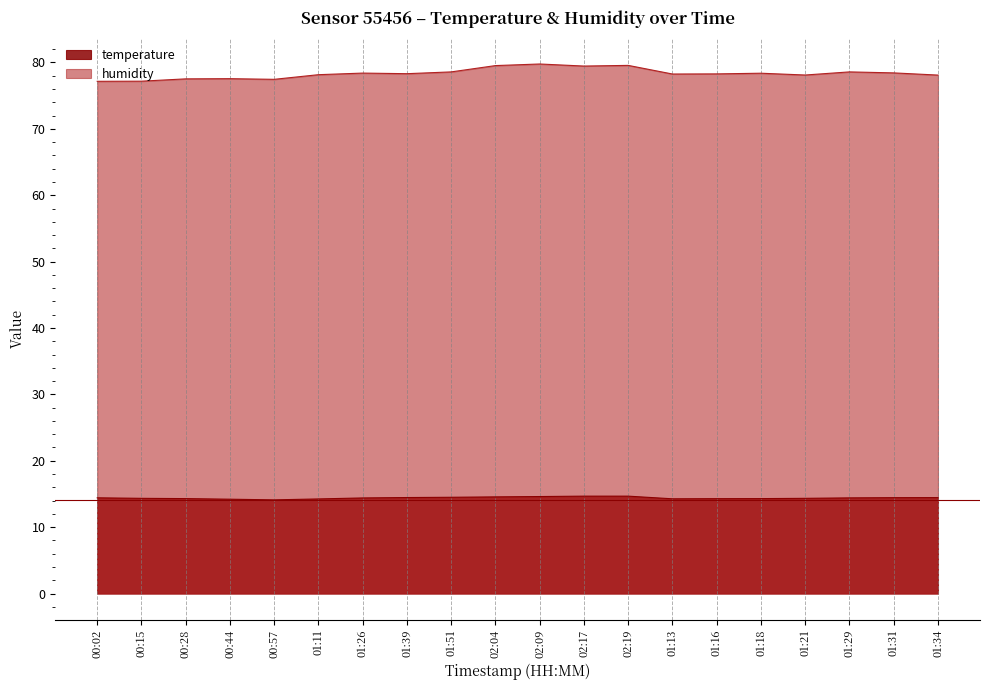

Which series has the largest total across all categories?

humidity